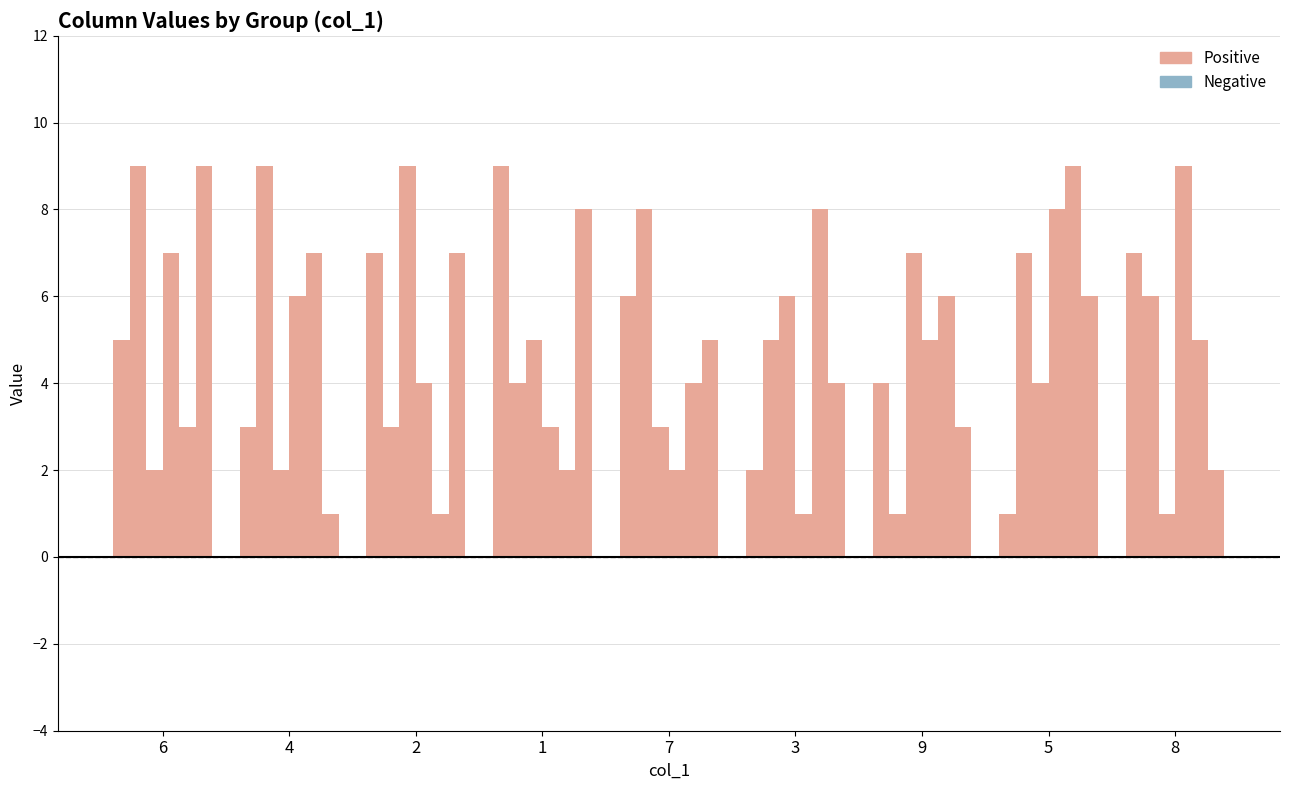

True or false: col_7 has a value of 1 at 2.

True